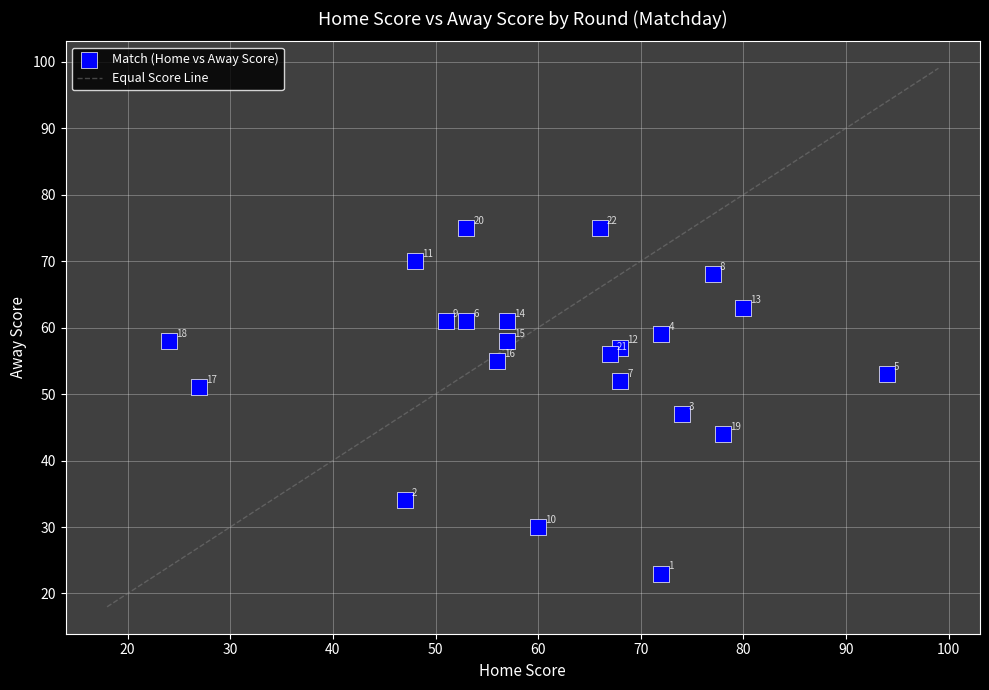

What Y value in the scatter plot is closest to 49?

47